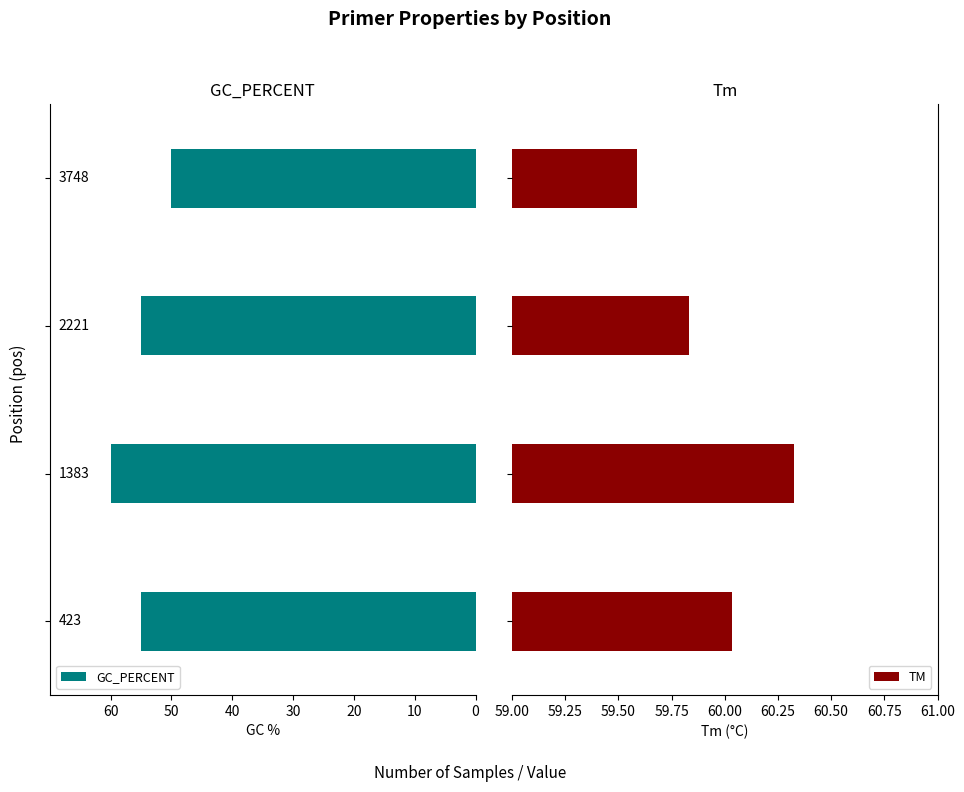

Rank the series by their maximum value, from lowest to highest.

GC_PERCENT, TM